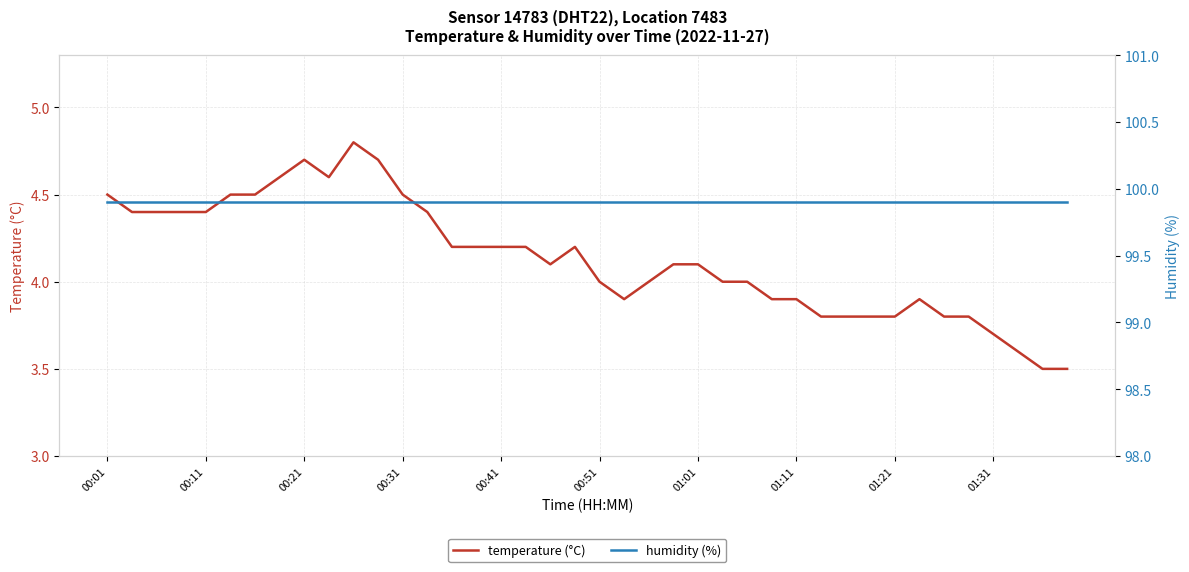

The value of temperature (°C) at 00:41 is 4.2. True or false?

True